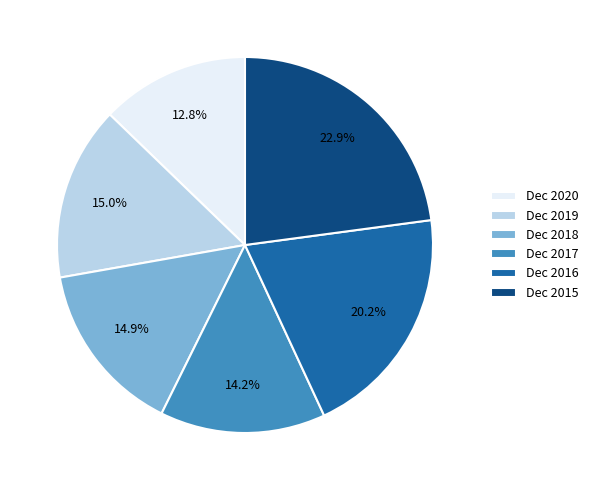

Between Dec 2015 and Dec 2019, which is larger?

Dec 2015